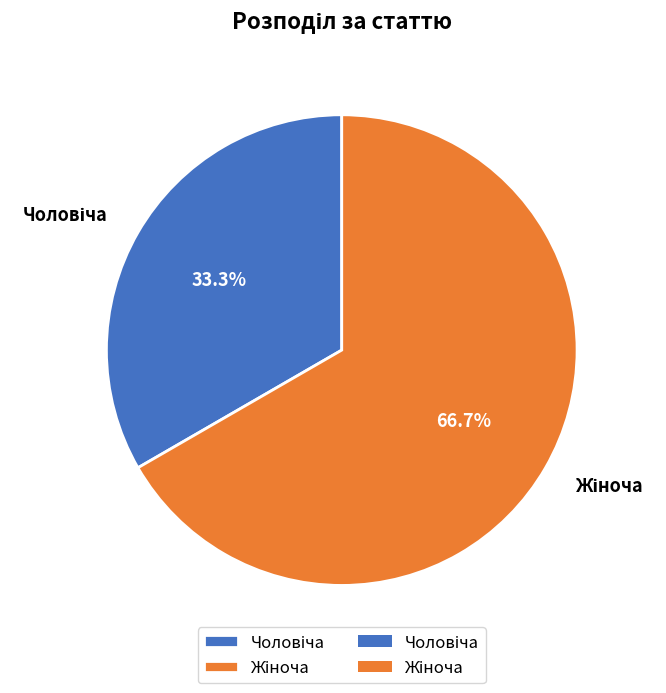

To the nearest percent, what is the average slice percentage?

50%